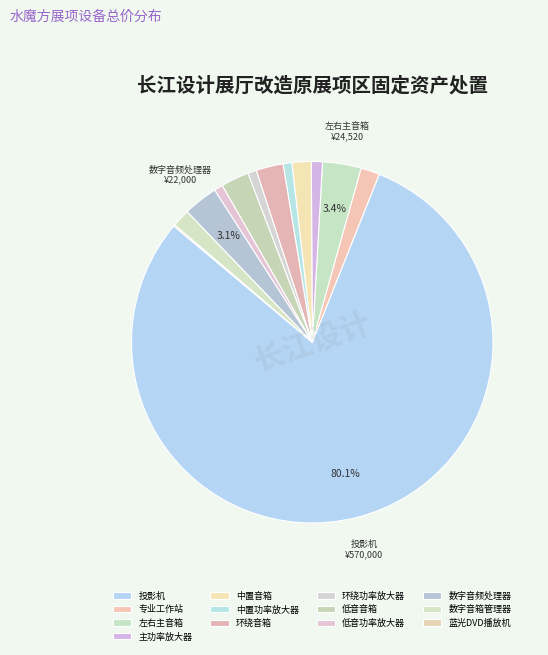

Rank the categories by value from lowest to highest.

蓝光DVD播放机, 中置功率放大器, 环绕功率放大器, 低音功率放大器, 主功率放大器, 数字音箱管理器, 专业工作站, 中置音箱, 环绕音箱, 低音音箱, 数字音频处理器, 左右主音箱, 投影机